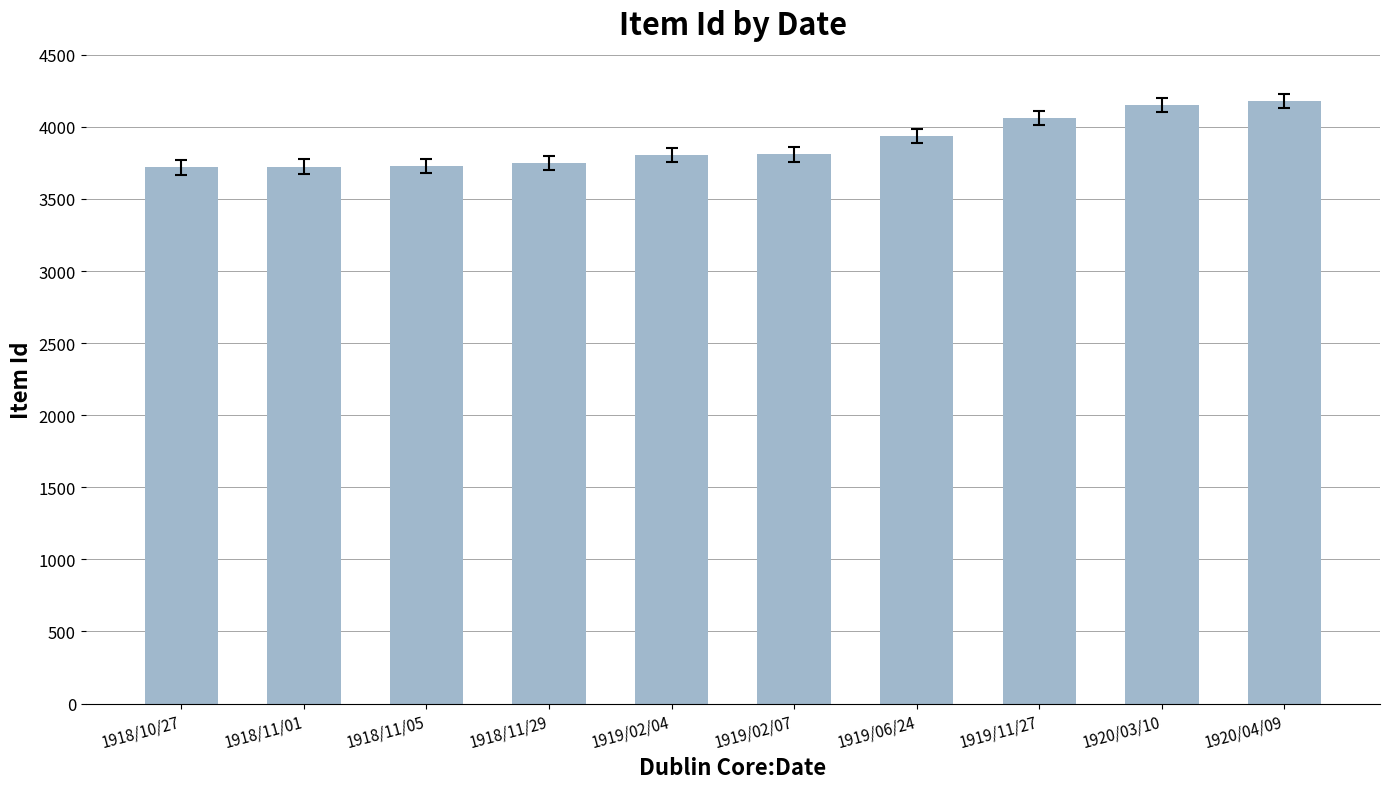

What is the sum of the values at 1918/11/29 and 1918/11/05?

7477